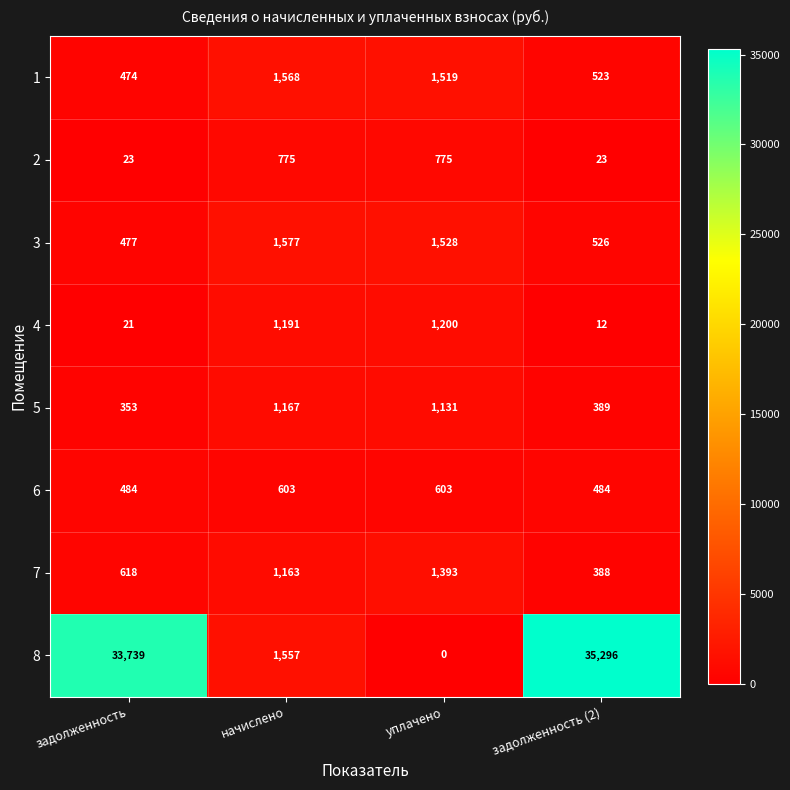

Which series has the largest range (max minus min)?

8